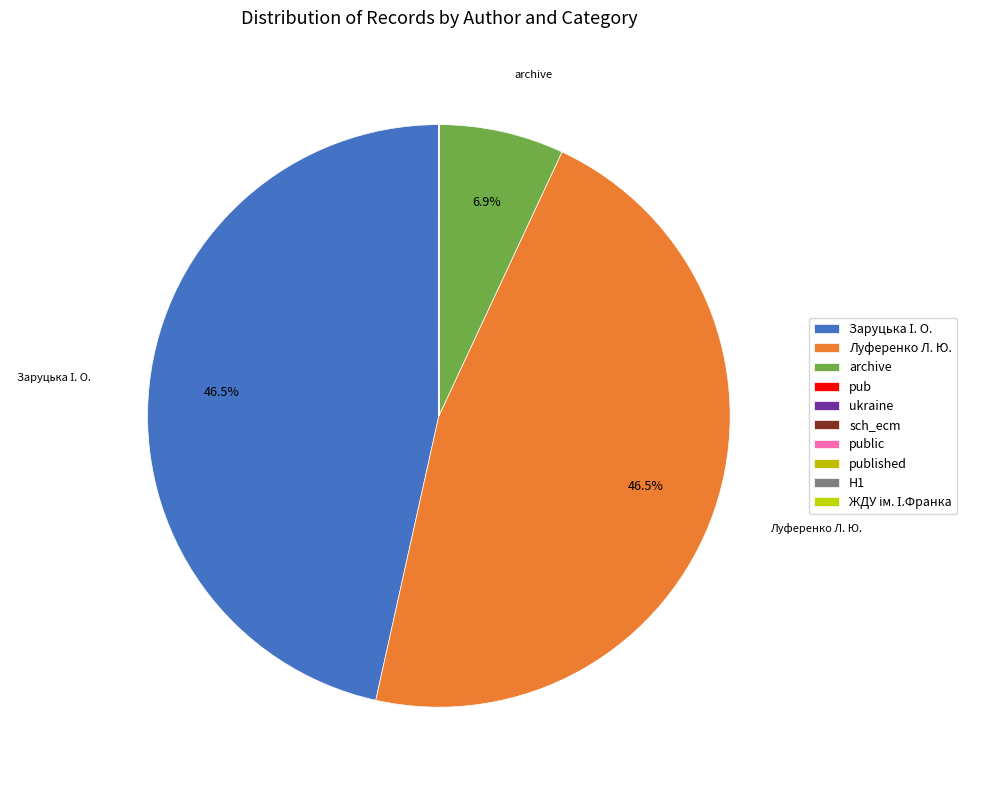

Is the sum of H1 and sch_ecm greater than half?

No